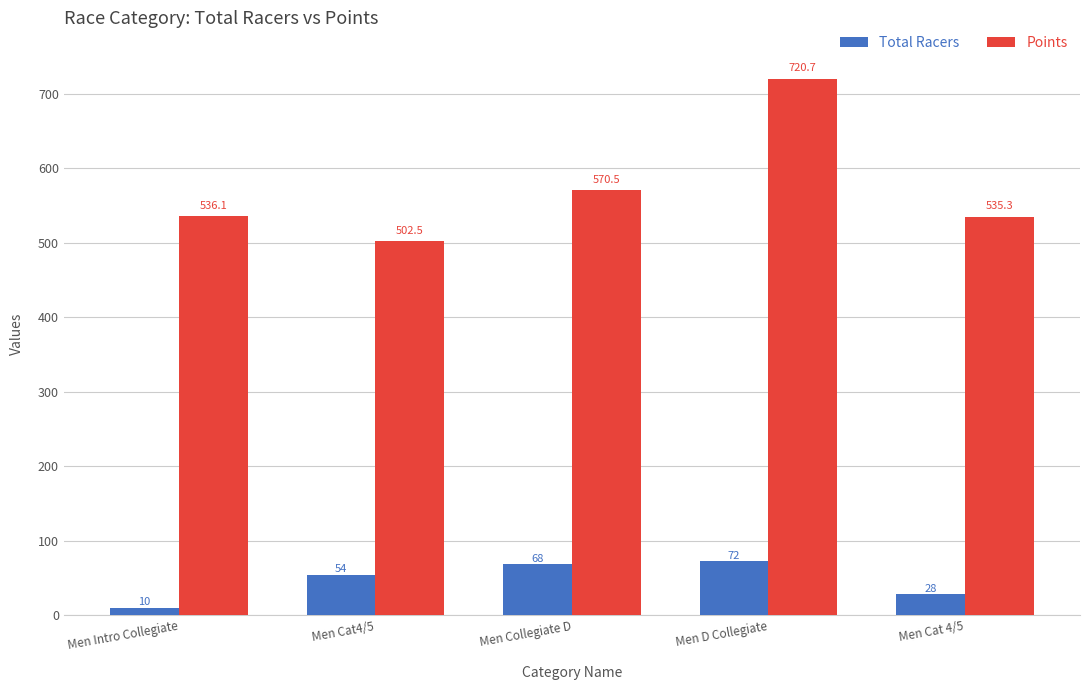

What is the total value across all series at Men Cat 4/5?

563.3